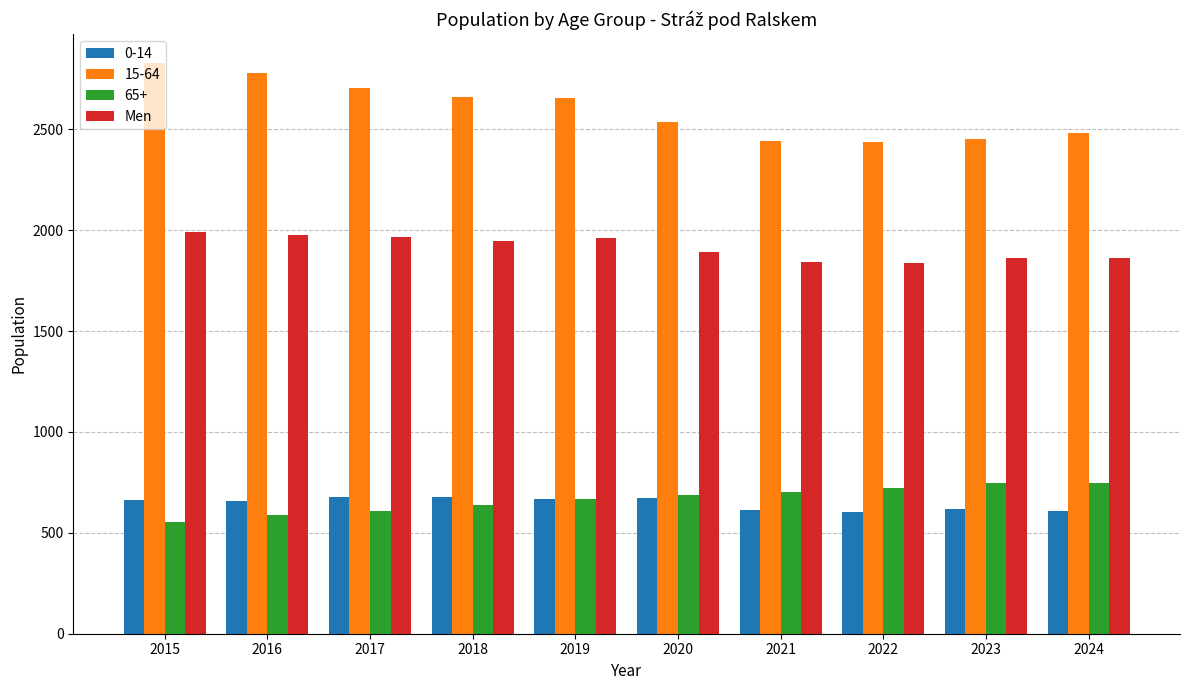

Which series has the widest spread of values?

15-64